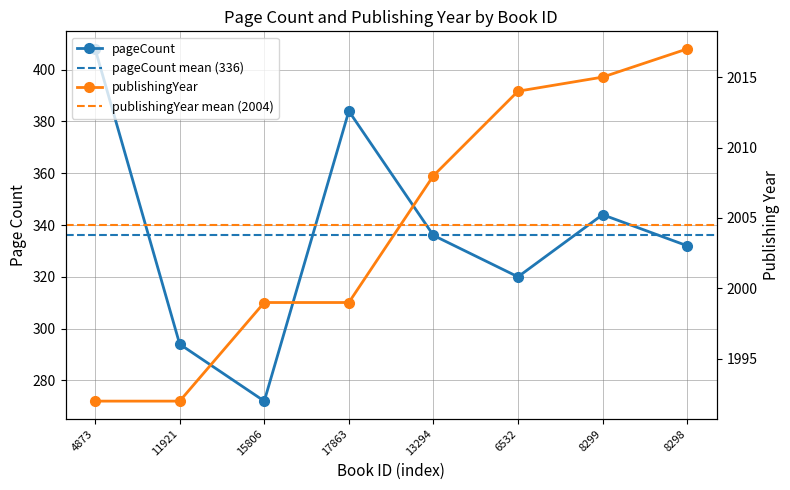

Read the pageCount value at 6532, to the nearest 5.

320